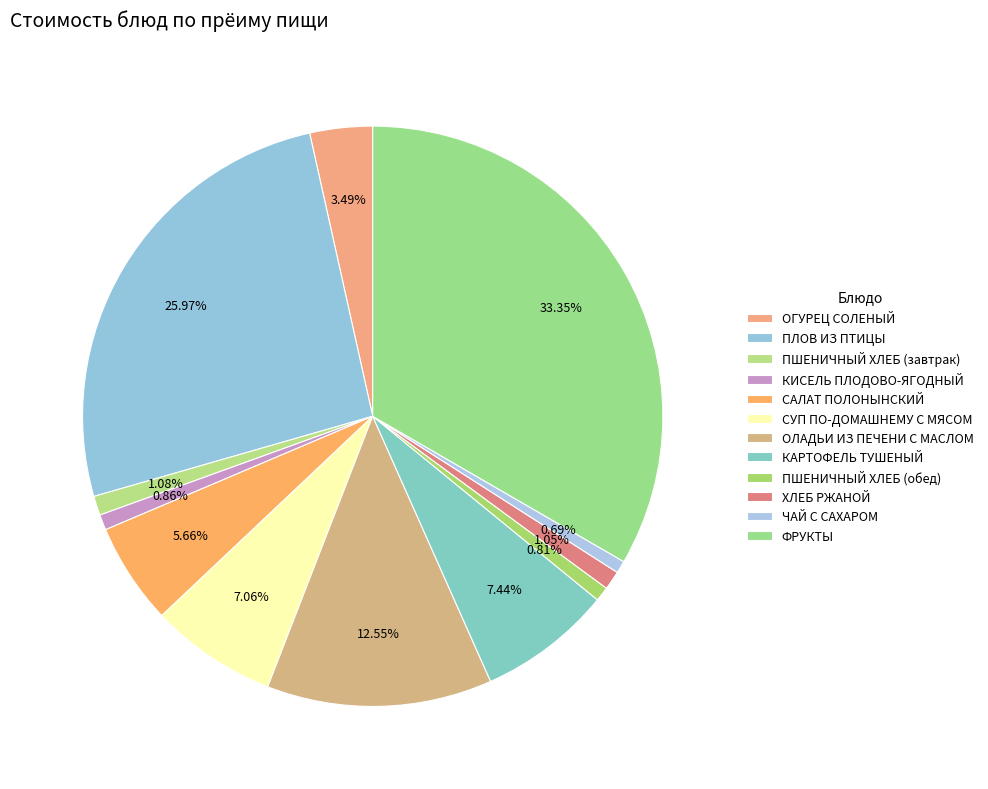

Is it true that ХЛЕБ РЖАНОЙ is 15% of the pie?

False